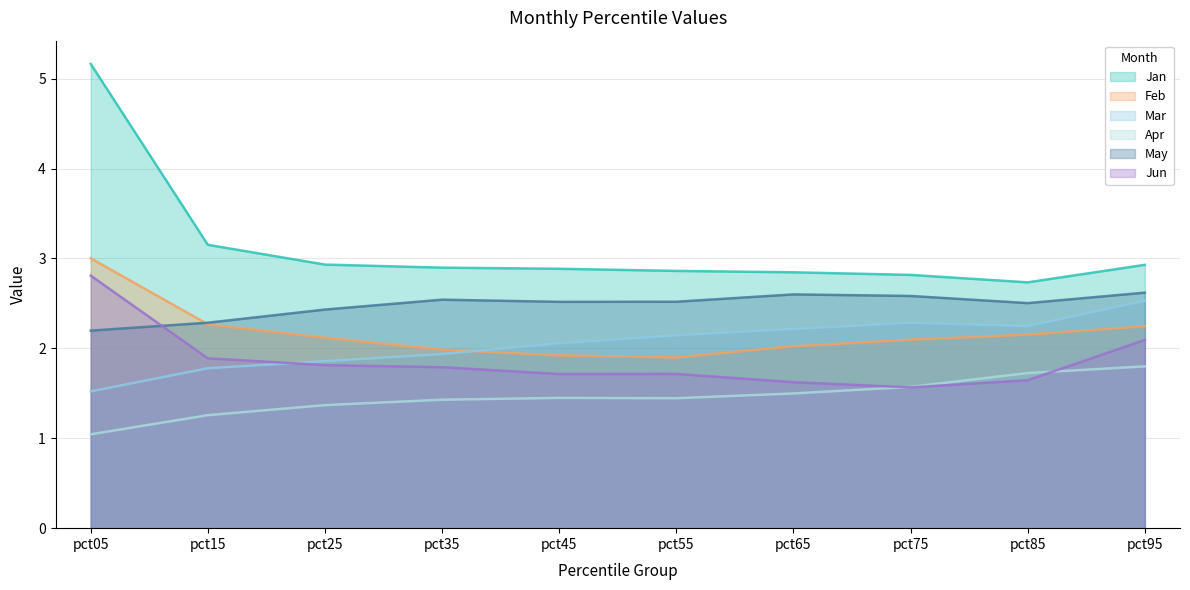

Reading left to right, list all the values displayed in this chart.

Jan: 5.2	3.2	2.9	2.9	2.9	2.9	2.8	2.8	2.7	2.9
Feb: 3.0	2.3	2.1	2.0	1.9	1.9	2.0	2.1	2.2	2.2
Mar: 1.5	1.8	1.9	1.9	2.1	2.1	2.2	2.3	2.2	2.5
Apr: 1.0	1.3	1.4	1.4	1.4	1.4	1.5	1.6	1.7	1.8
May: 2.2	2.3	2.4	2.5	2.5	2.5	2.6	2.6	2.5	2.6
Jun: 2.8	1.9	1.8	1.8	1.7	1.7	1.6	1.6	1.6	2.1